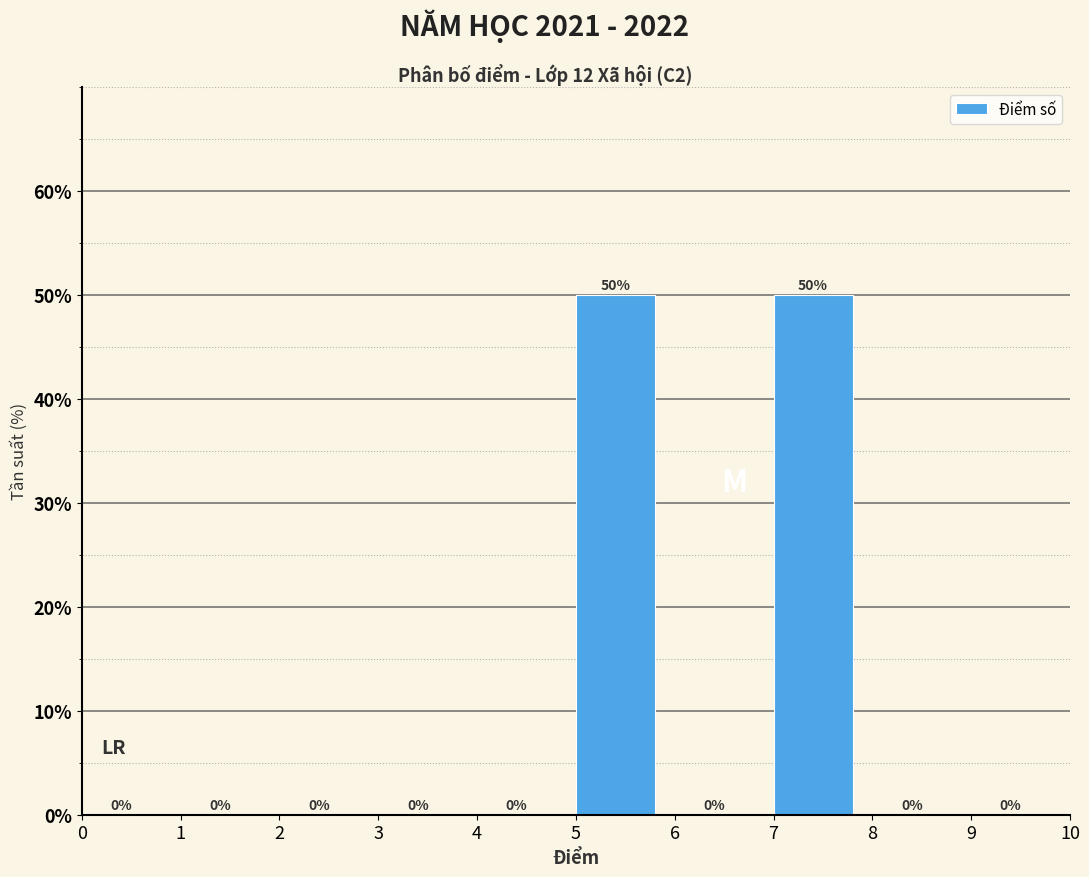

Reading left to right, list every bar in this chart as the range it spans on the x-axis followed by its height.

0 to 1: 0
1 to 2: 0
2 to 3: 0
3 to 4: 0
4 to 5: 0
5 to 6: 50
6 to 7: 0
7 to 8: 50
8 to 9: 0
9 to 10: 0